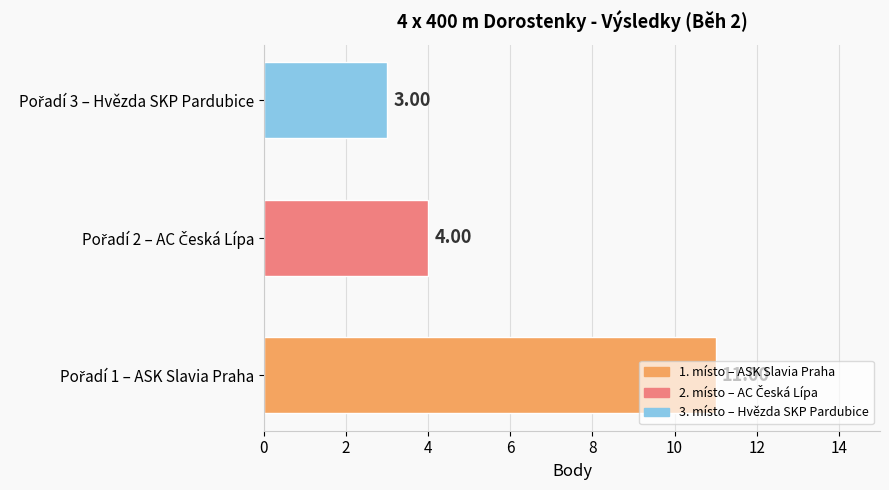

What is the sum of all values?

18